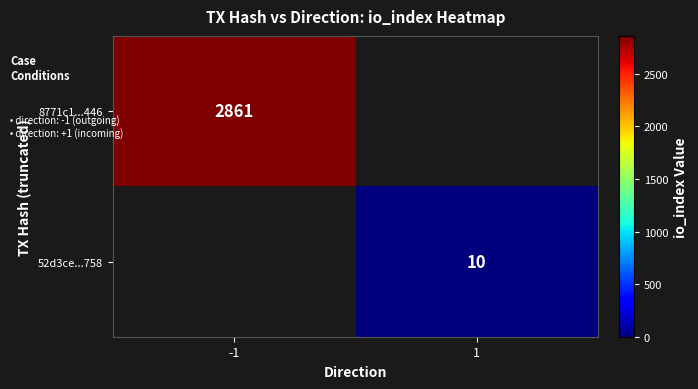

Is it true that 52d3ce...758 equals 10 at 1?

True